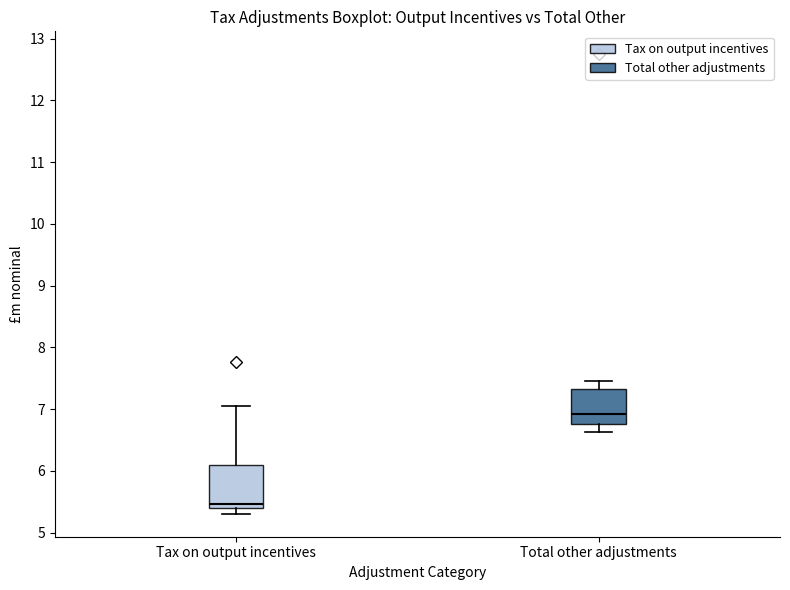

Reading left to right, read every box against the y-axis: the position of its median line, the range the box covers, and the ends of its whiskers. The values are not printed on the chart, so give them approximately, as read against the axis.

Tax on output incentives: median 5.5, box 5.4 to 6.1, whiskers 5.3 to 7.0
Total other adjustments: median 6.9, box 6.8 to 7.3, whiskers 6.6 to 7.5